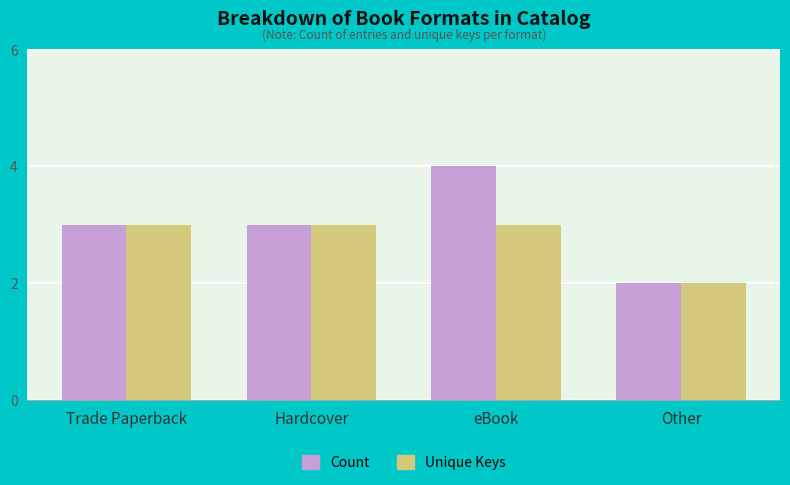

Is it true that Unique Keys equals 3 at Other?

False